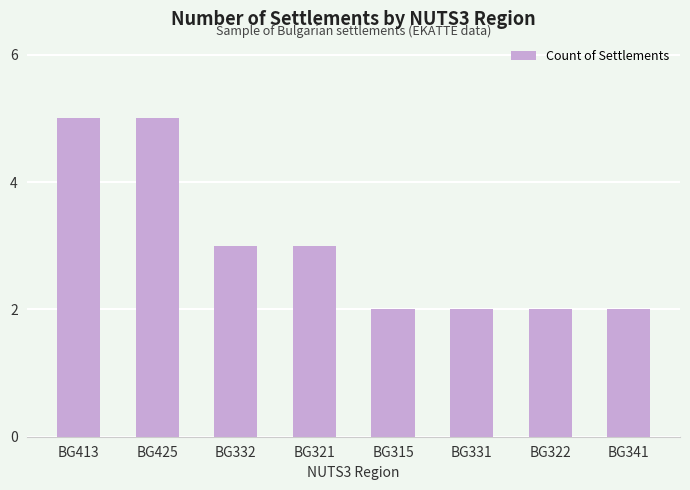

What is the ratio of the value at BG331 to the value at BG425?

0.4